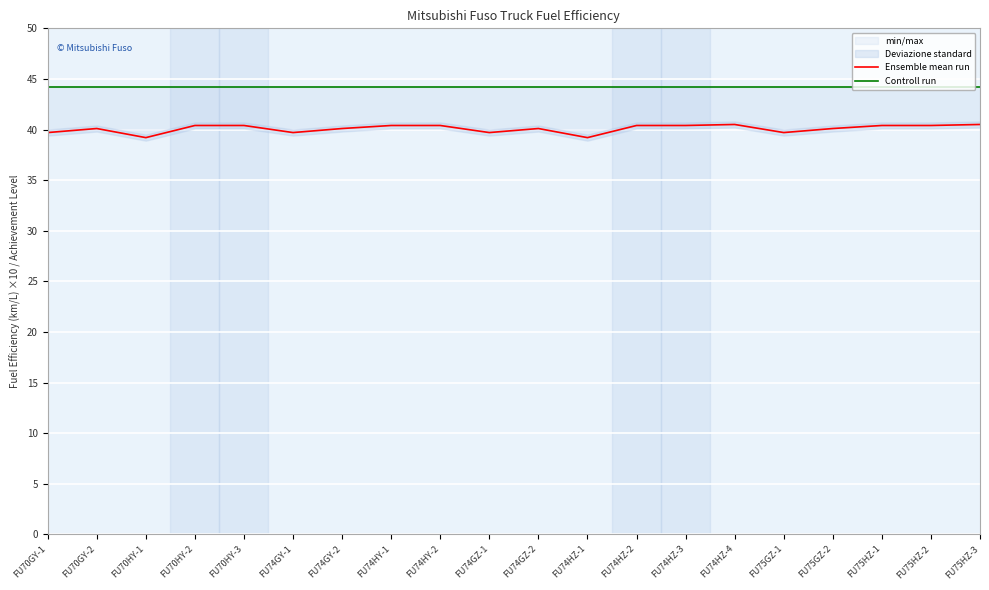

What is the difference between the second highest and minimum values in the Ensemble mean run series?

1.3